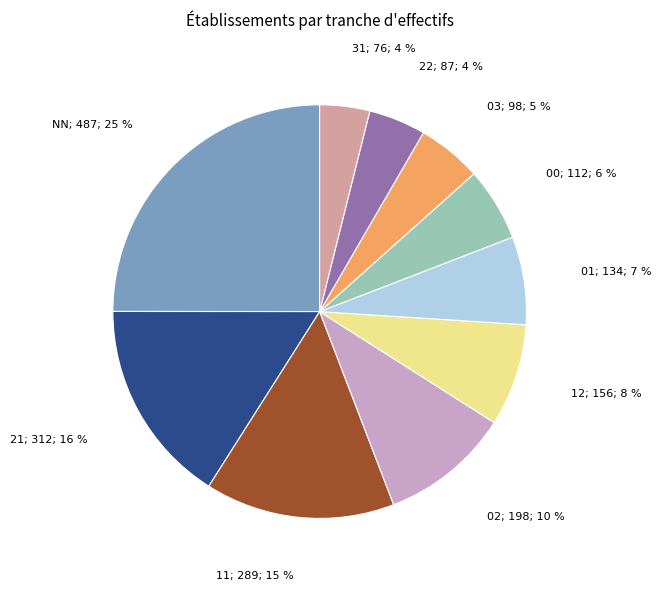

Is there any slice that represents more than half of the pie?

No